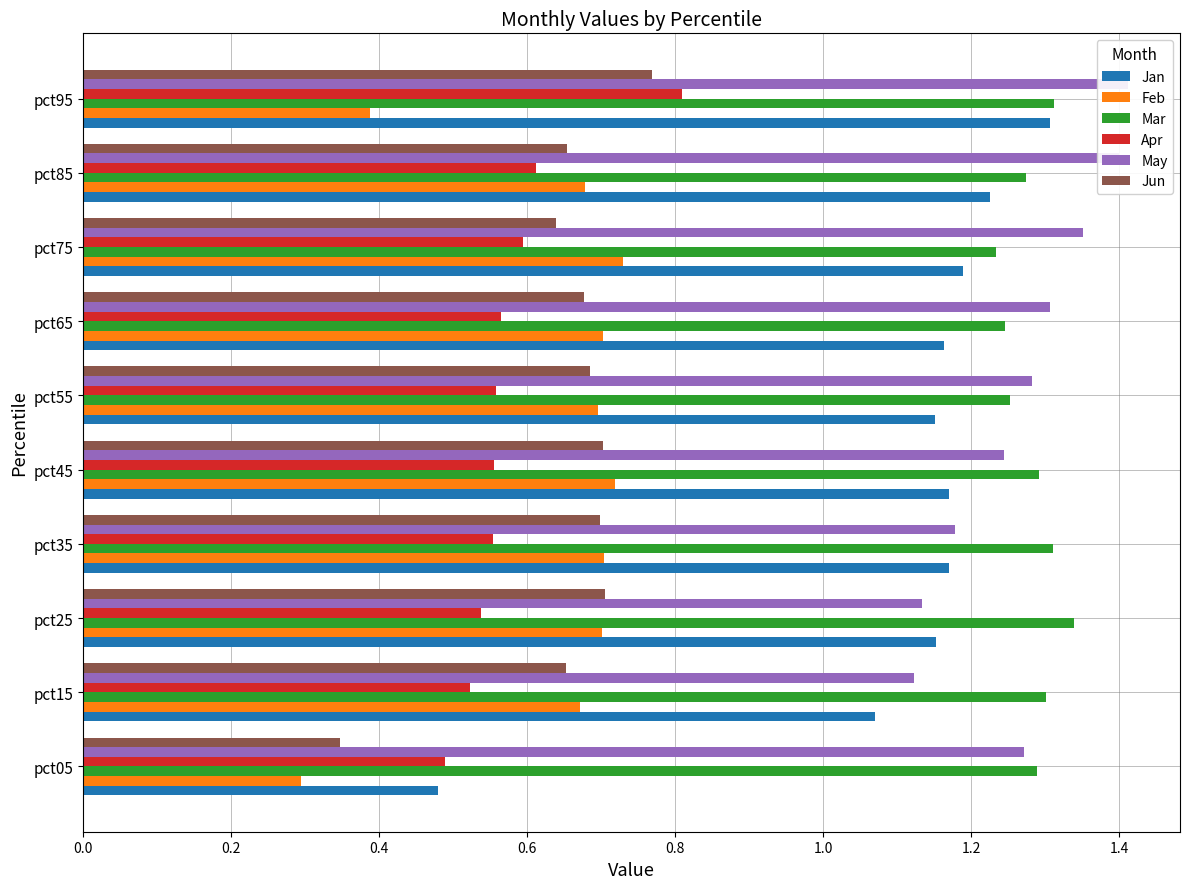

List the series in order of their peak value, highest first.

May, Mar, Jan, Apr, Jun, Feb